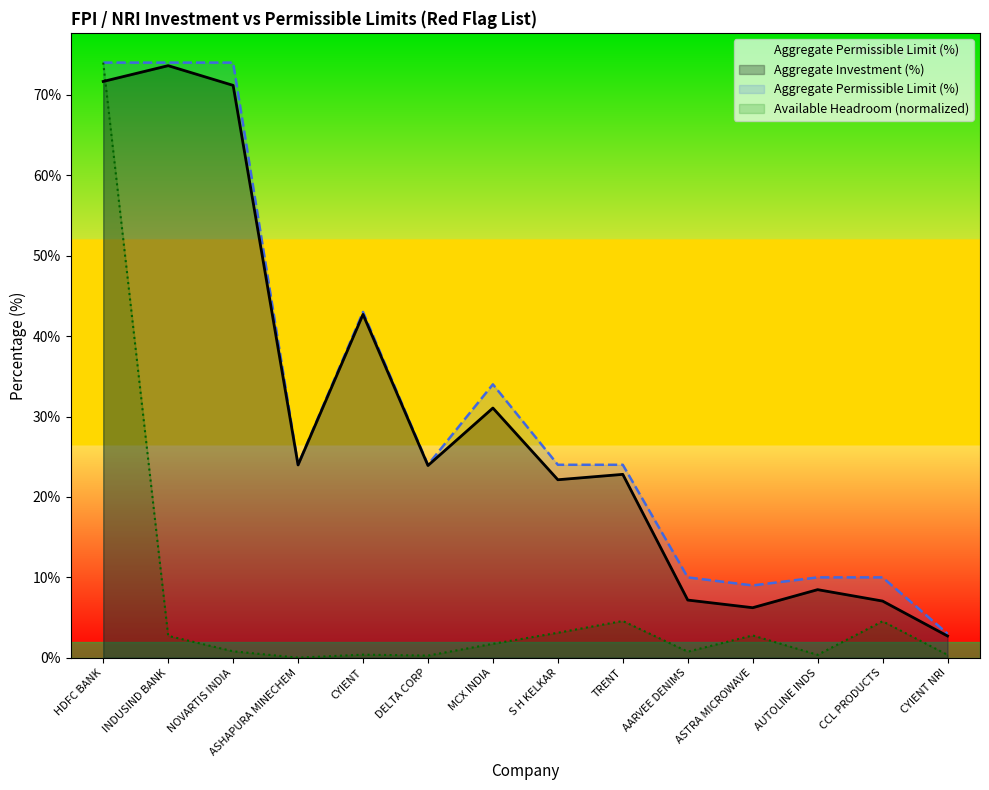

At which category does Aggregate Investment (%) reach its first local valley?

ASHAPURA MINECHEM